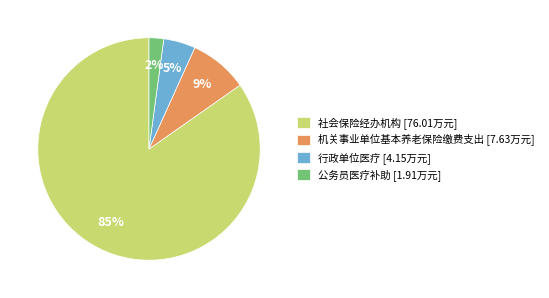

Rank the categories by value from highest to lowest.

社会保险经办机构, 机关事业单位基本养老保险缴费支出, 行政单位医疗, 公务员医疗补助